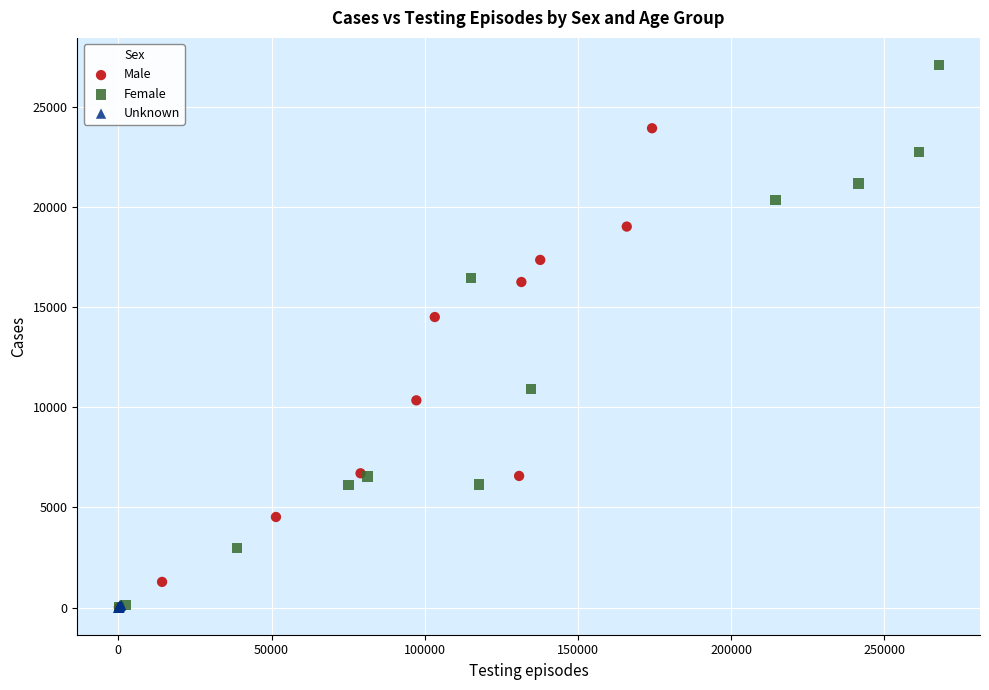

Which series has the largest Y range (max minus min)?

Female